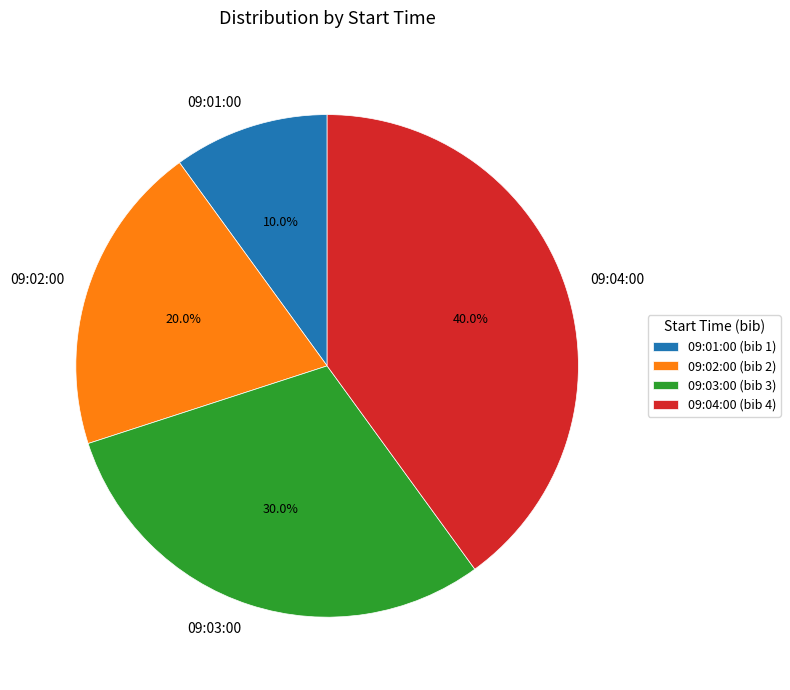

Approximately how many times larger is the value at 09:02:00 compared to 09:03:00?

0.7